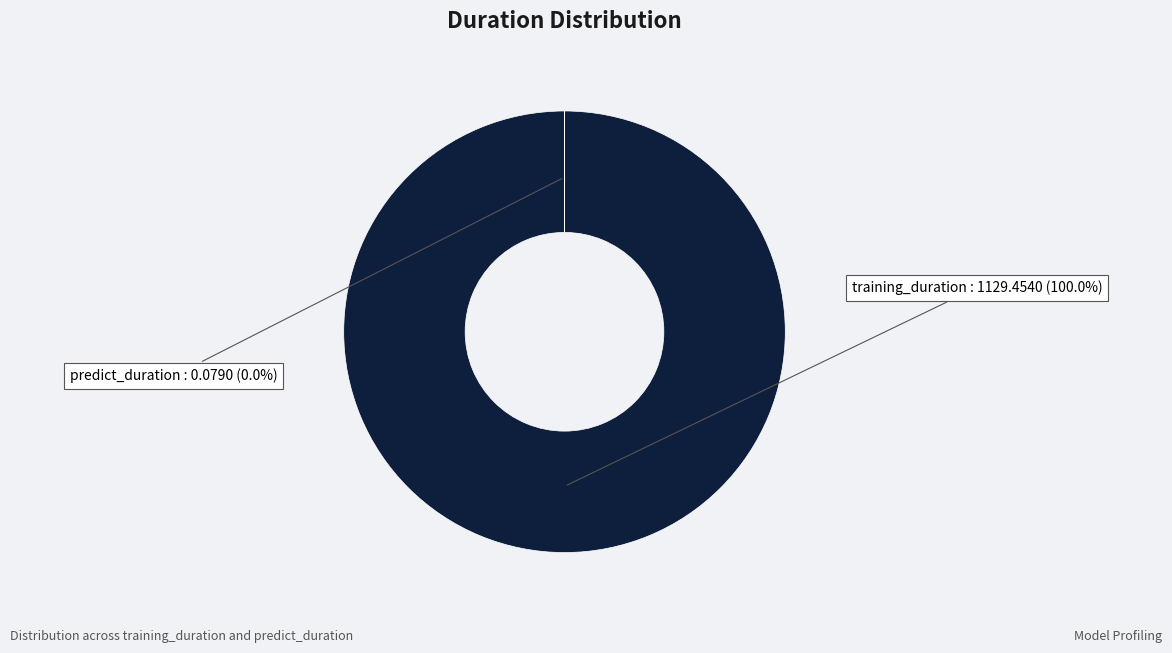

What is the largest slice in the pie chart?

training_duration